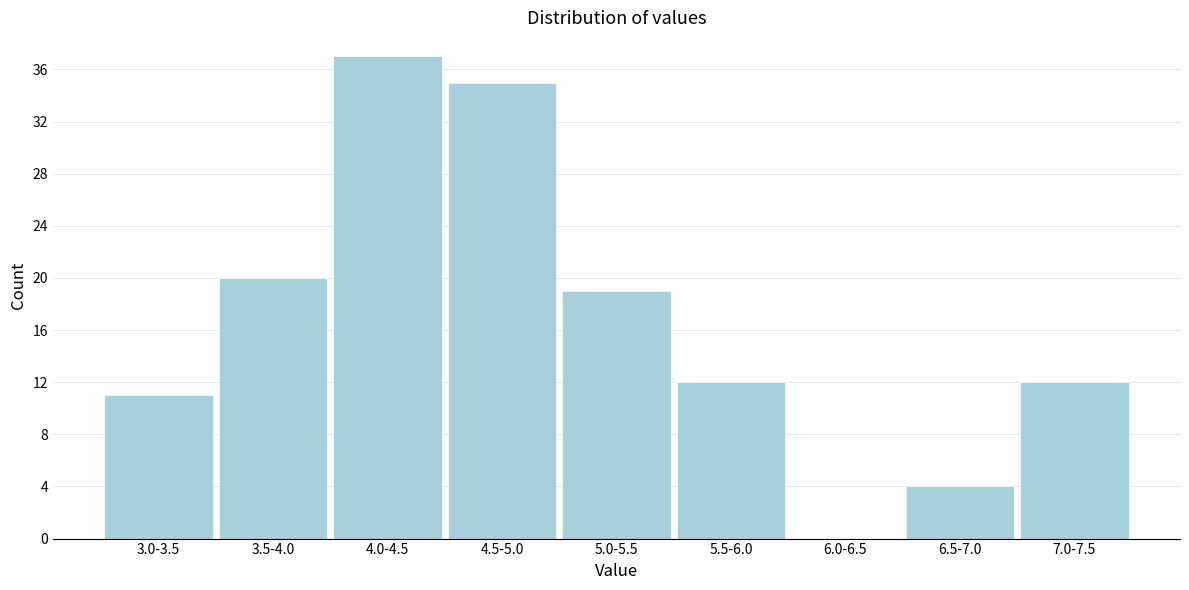

Reading right to left, extract all data points from this chart.

7.0-7.5=12	6.5-7.0=4	6.0-6.5=0	5.5-6.0=12	5.0-5.5=19	4.5-5.0=35	4.0-4.5=37	3.5-4.0=20	3.0-3.5=11